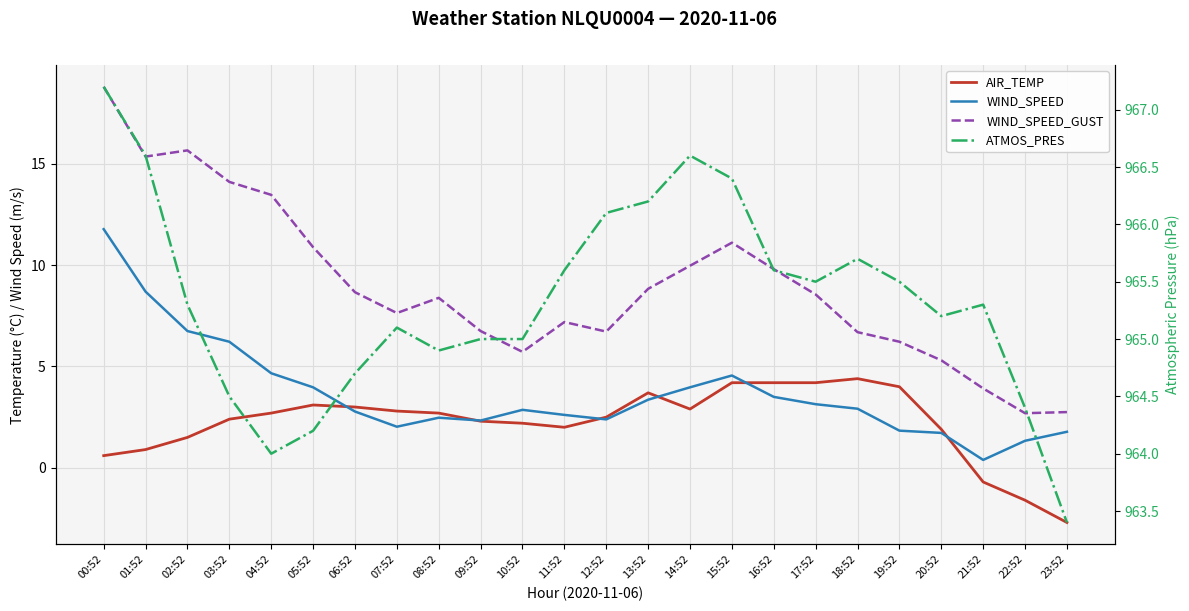

What is the label of the 1st point from the left?

00:52